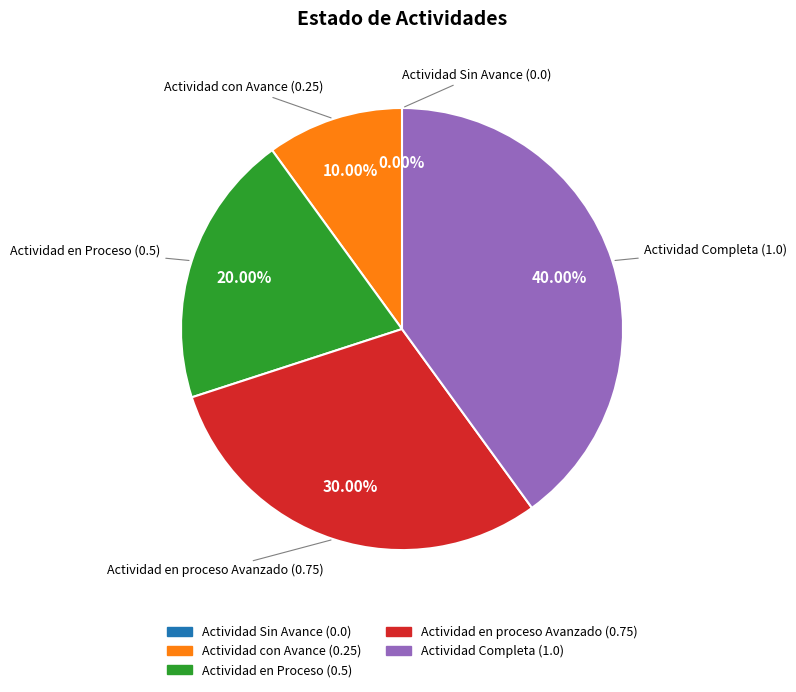

What is the smallest slice in the pie chart?

Actividad Sin Avance